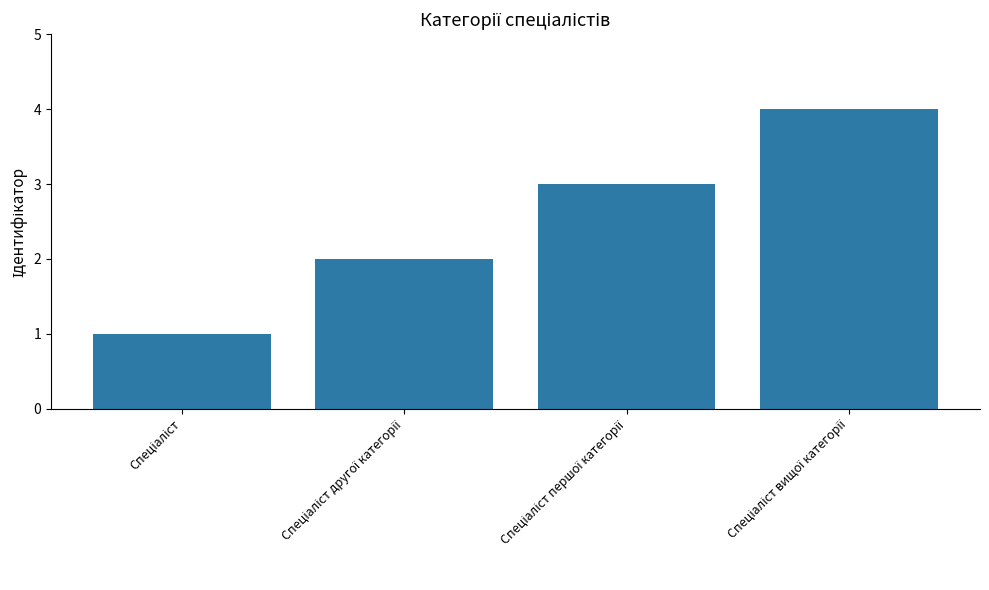

How many values are between 2 and 4?

3